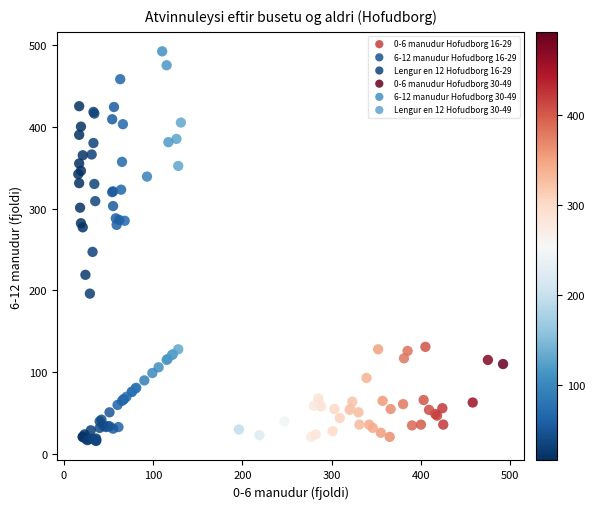

Which series contains the lowest Y value?

6-12 manudur Hofudborg 16-29